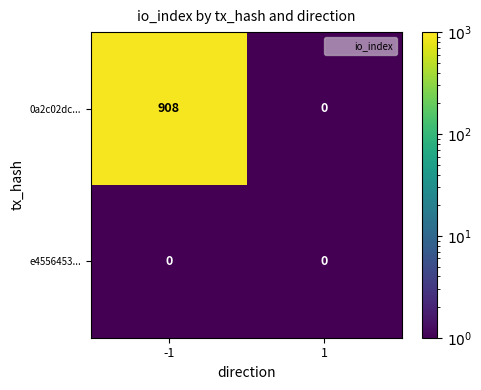

Rank the series by their maximum value, from lowest to highest.

e4556453..., 0a2c02dc...